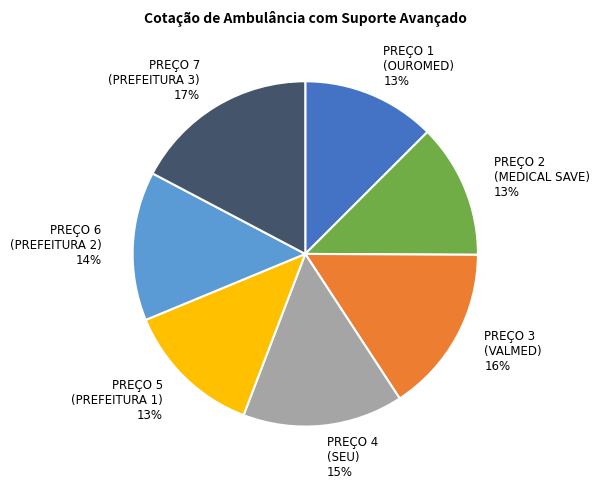

Which category has the biggest portion of the pie?

PREÇO 7 (PREFEITURA 3)